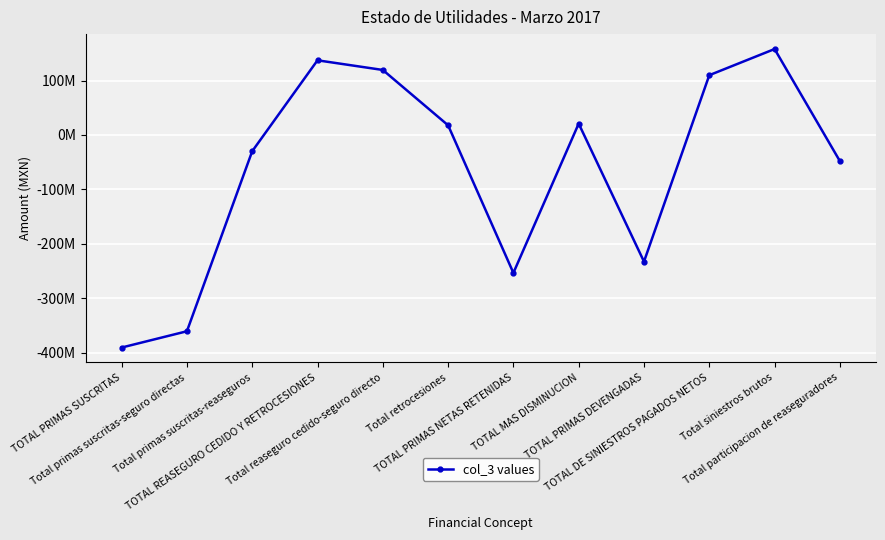

What is the difference between the second highest and second lowest values?

497902104.7